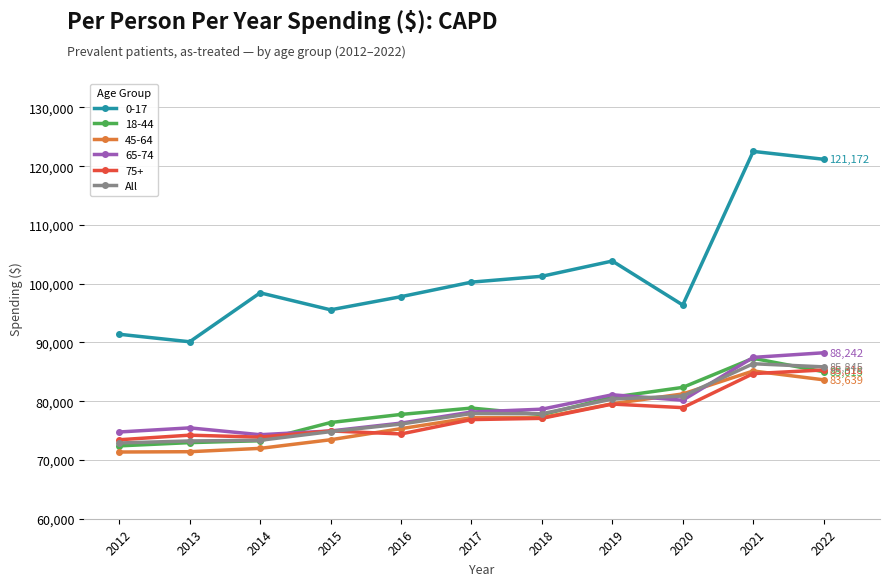

The 18-44 series shows 133306 at 2015. True or false?

False